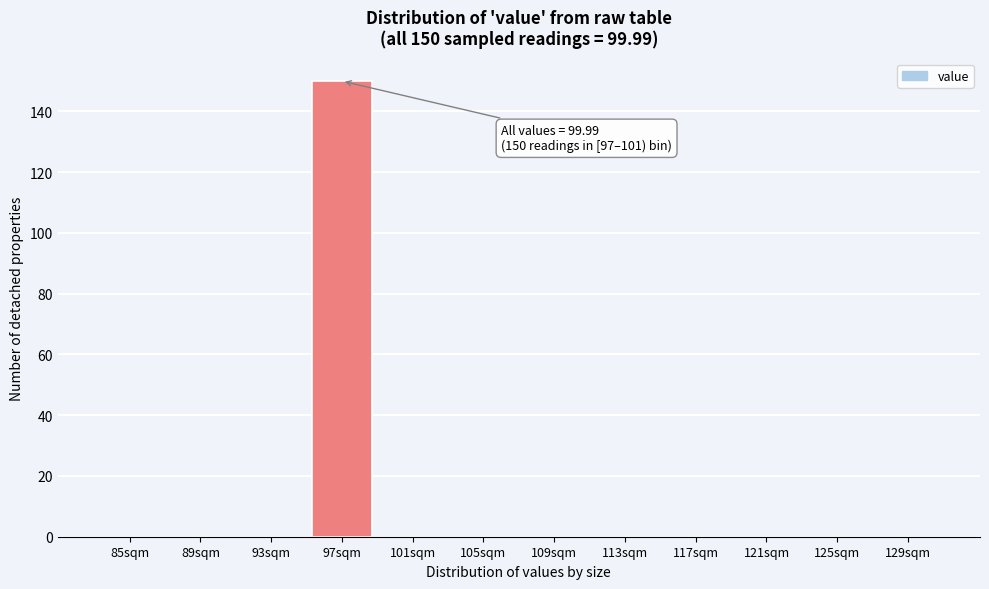

Reading left to right, transcribe all the data shown in this chart.

85sqm=0	89sqm=0	93sqm=0	97sqm=150	101sqm=0	105sqm=0	109sqm=0	113sqm=0	117sqm=0	121sqm=0	125sqm=0	129sqm=0